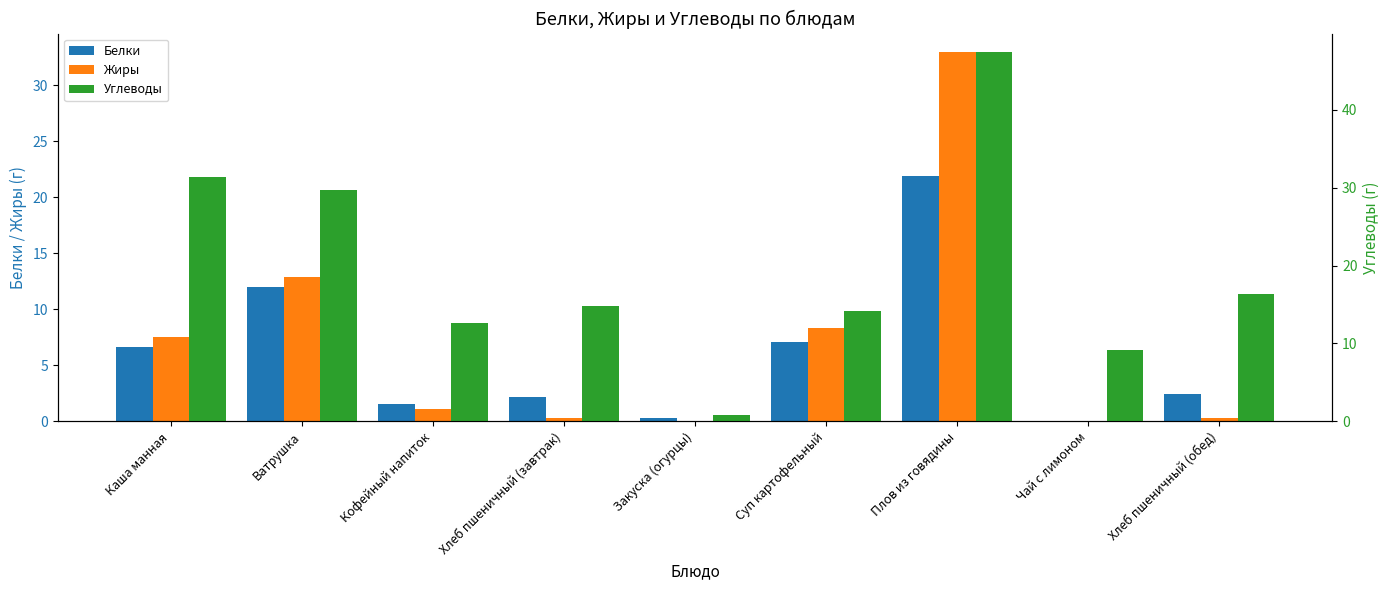

How many series are shown in this chart?

3